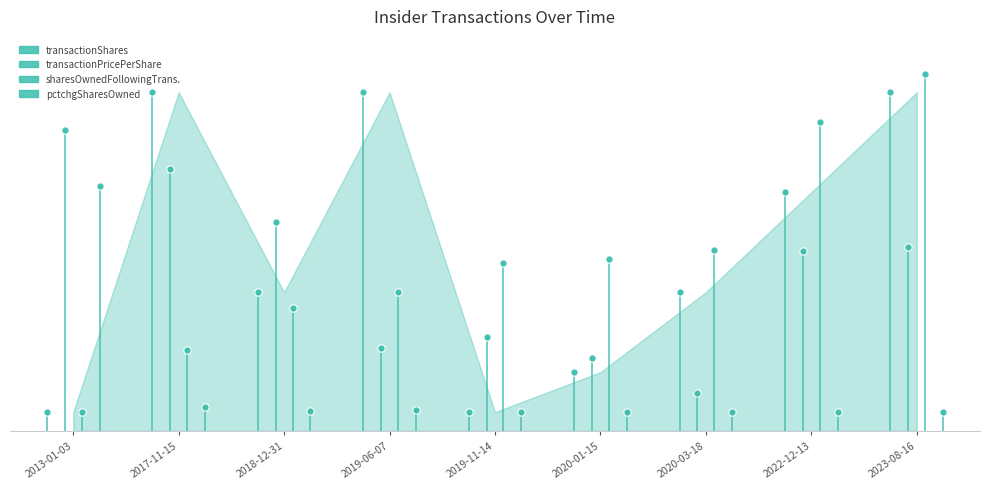

Is the value of transactionShares at 2022-12-13 greater than the value of pctchgSharesOwned at 2020-01-15?

Yes